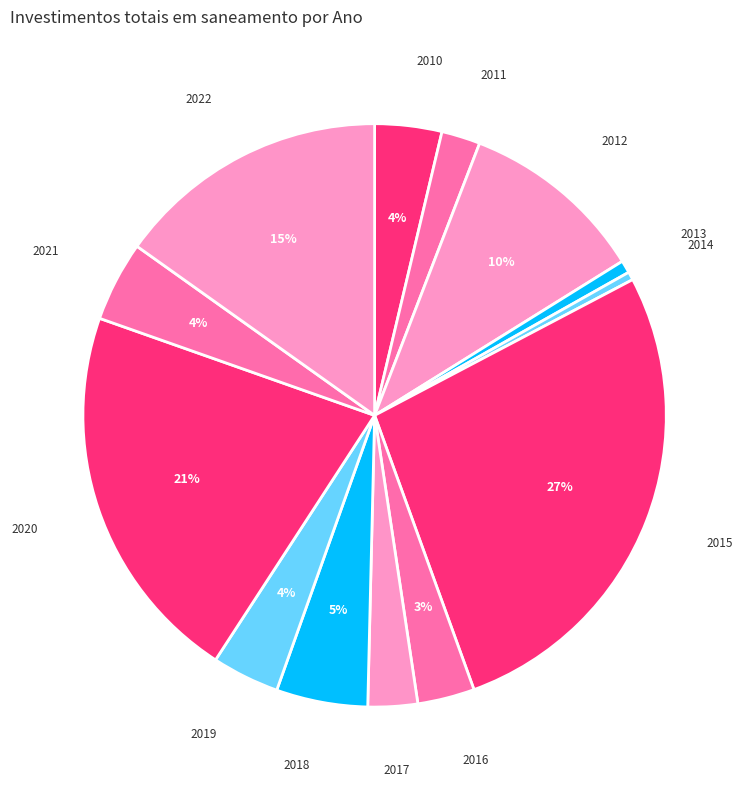

What is the ratio of the value at 2022 to the value at 2018?

3.0